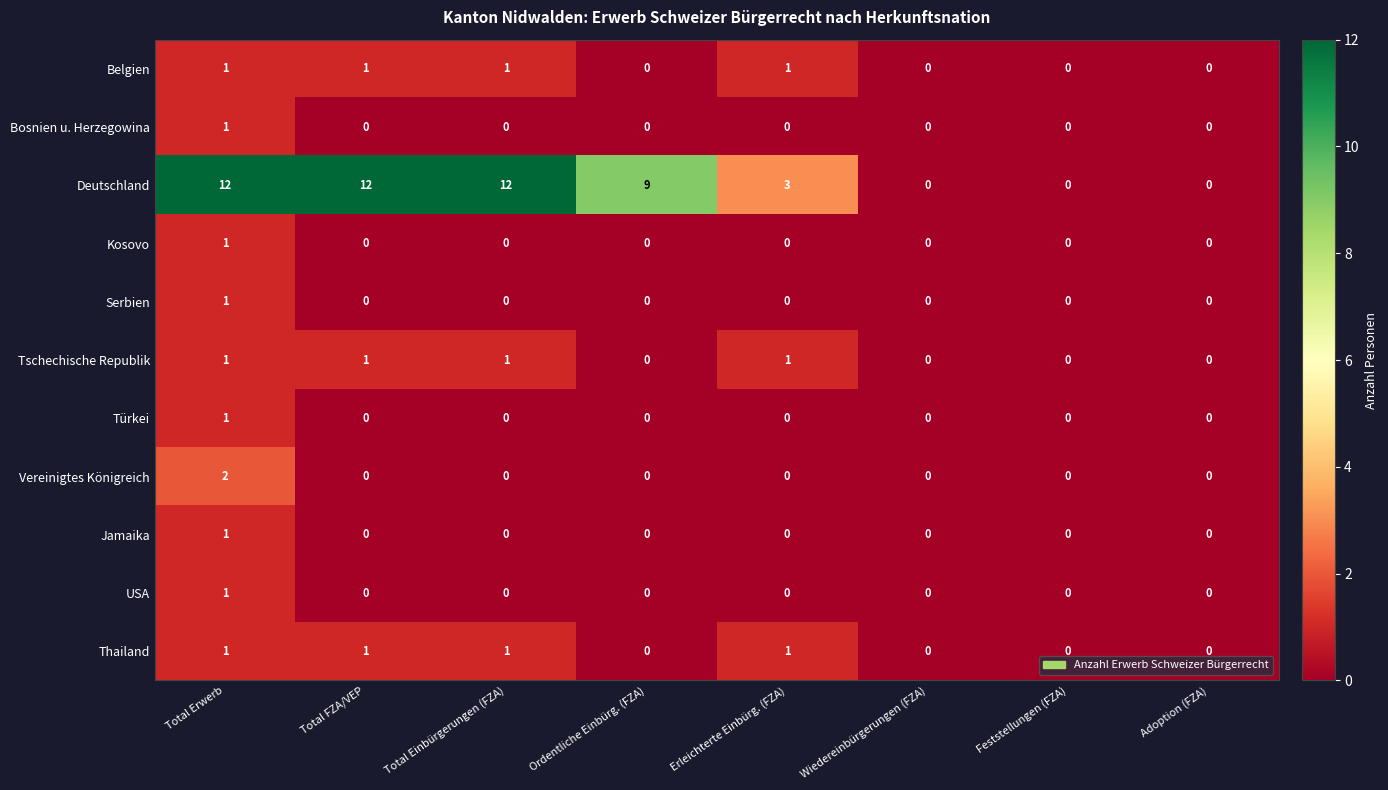

What is the difference between the highest and lowest values at Total Einbürgerungen (FZA)?

12